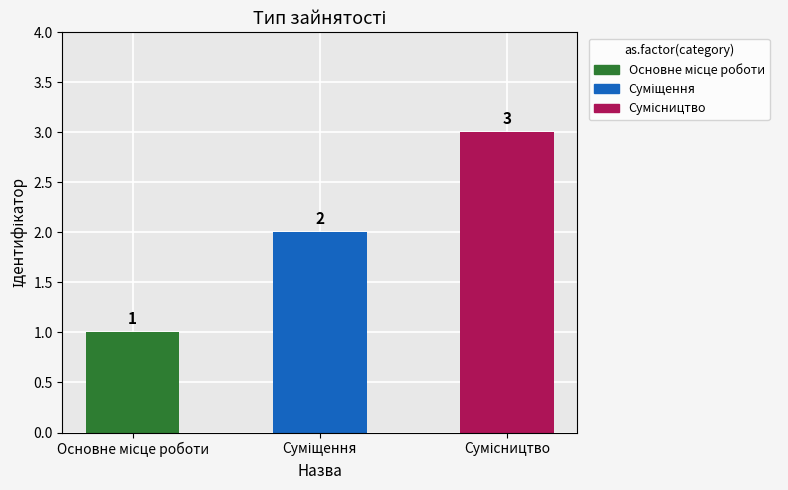

What is the greatest value displayed?

3